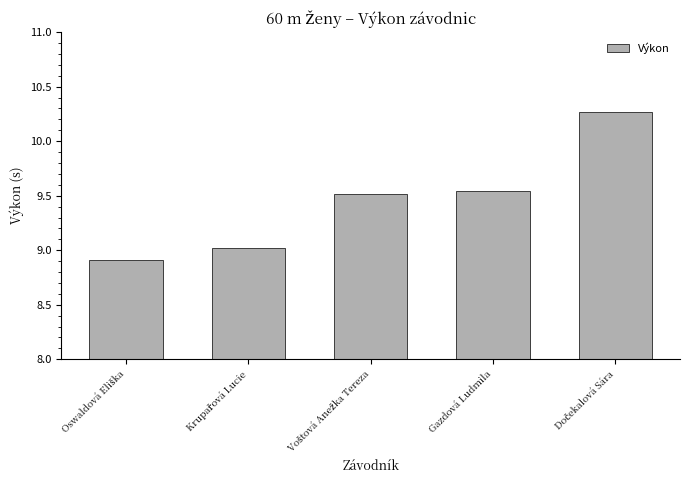

What is the sum of all values?

47.3